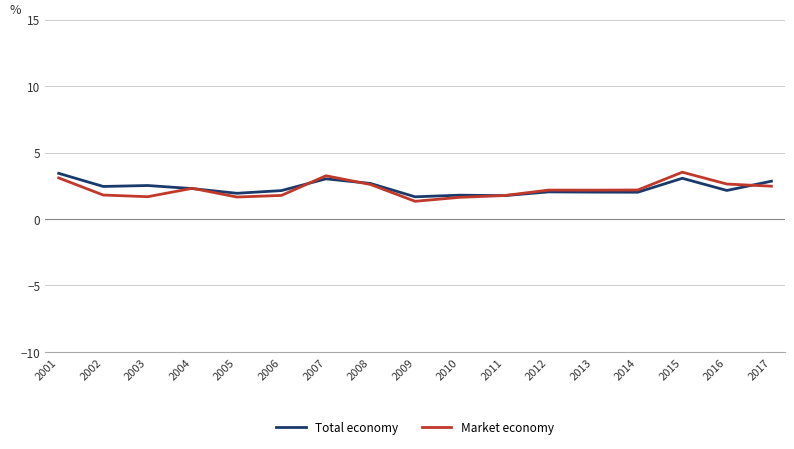

What is the highest value of the Market economy series?

3.5